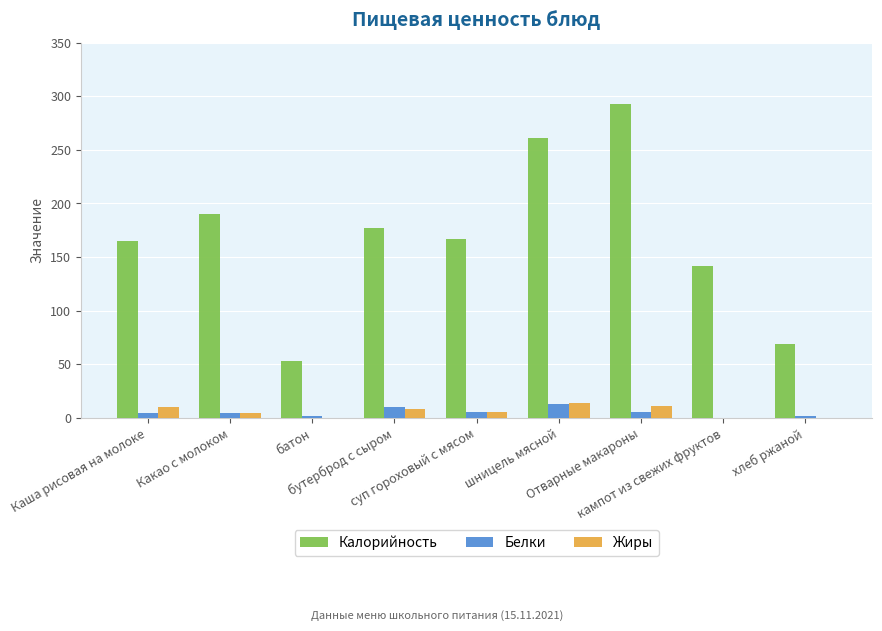

Count the number of categories in the chart.

9